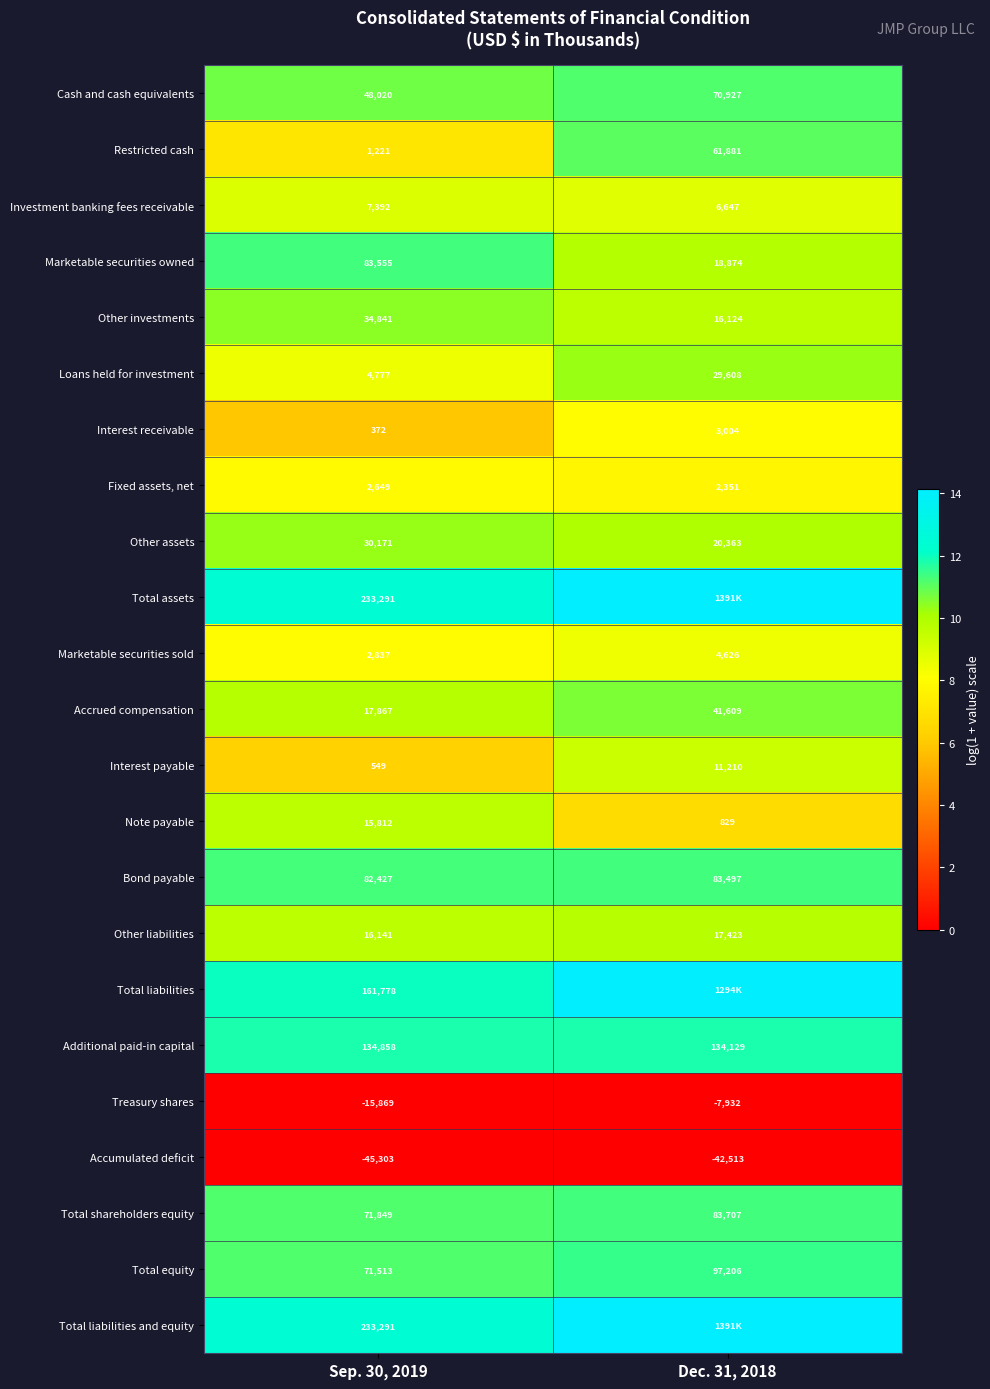

Is the value of Loans held for investment at Dec. 31, 2018 greater than the value of Total shareholders equity at Dec. 31, 2018?

No